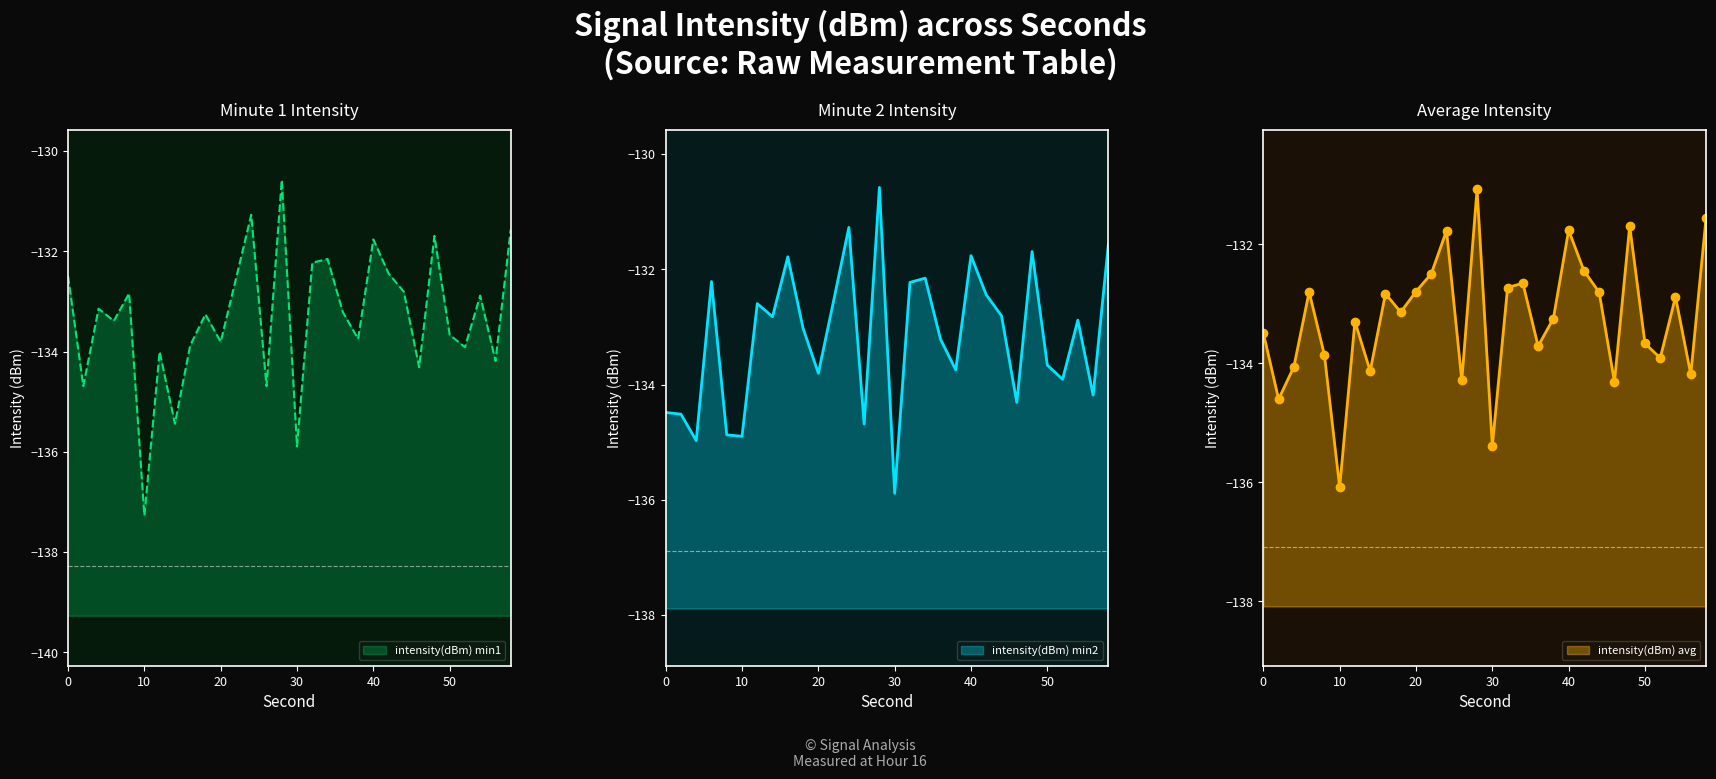

What is the average value of the intensity(dBm) min2 series?

-133.2